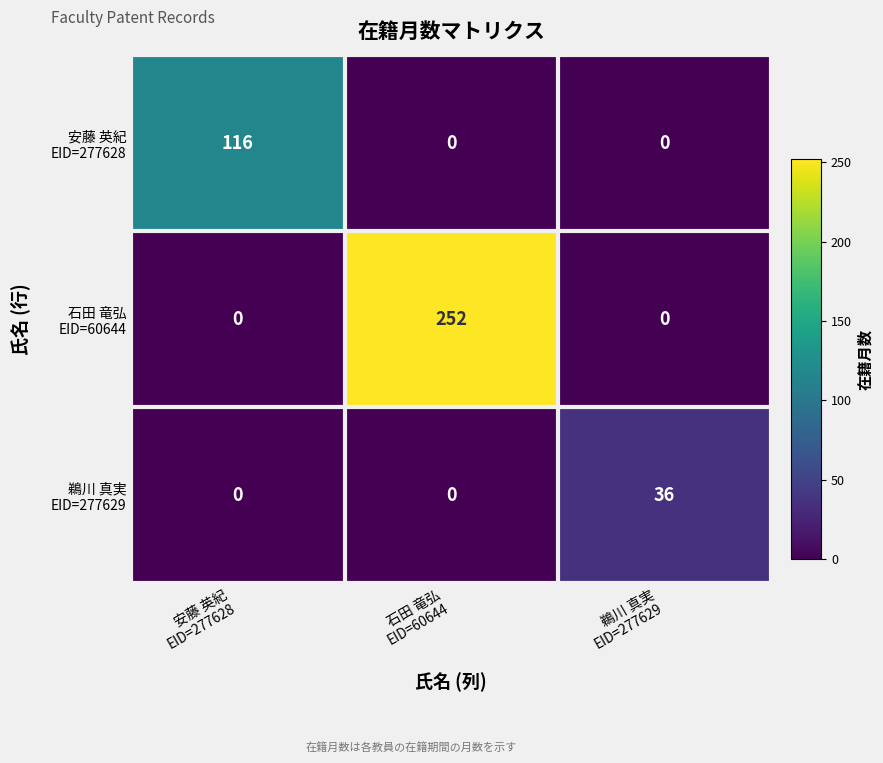

Count the number of categories in the chart.

3